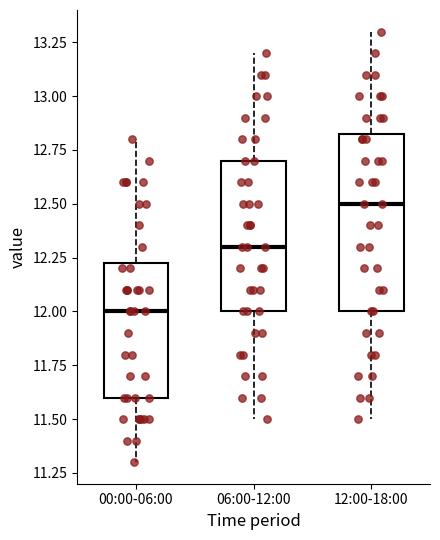

Reading left to right, read every box against the y-axis: the position of its median line, the range the box covers, and the ends of its whiskers. The values are not printed on the chart, so give them approximately, as read against the axis.

00:00-06:00: median 12.00, box 11.60 to 12.25, whiskers 11.30 to 12.80
06:00-12:00: median 12.30, box 12.00 to 12.70, whiskers 11.50 to 13.20
12:00-18:00: median 12.50, box 12.00 to 12.85, whiskers 11.50 to 13.30